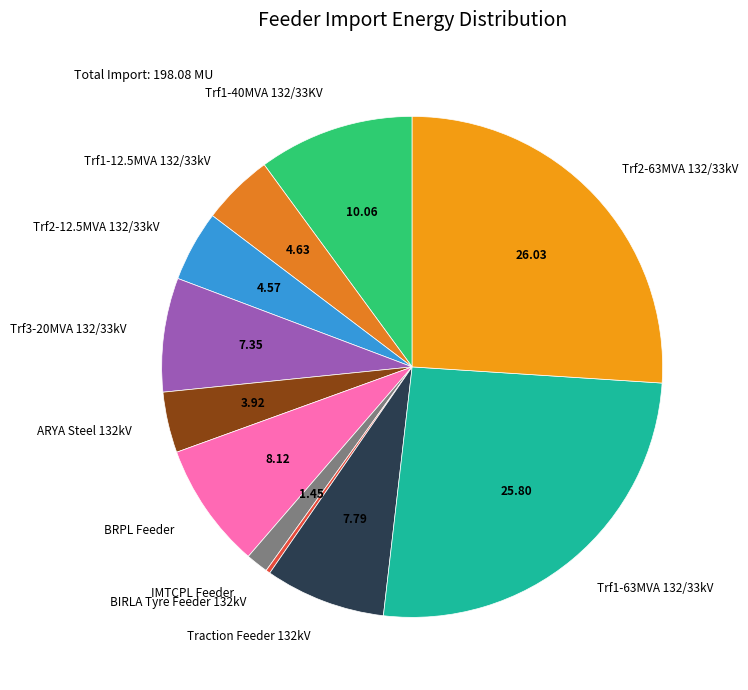

Approximately how many times larger is the value at Trf1-40MVA 132/33KV compared to Trf2-63MVA 132/33kV?

0.4